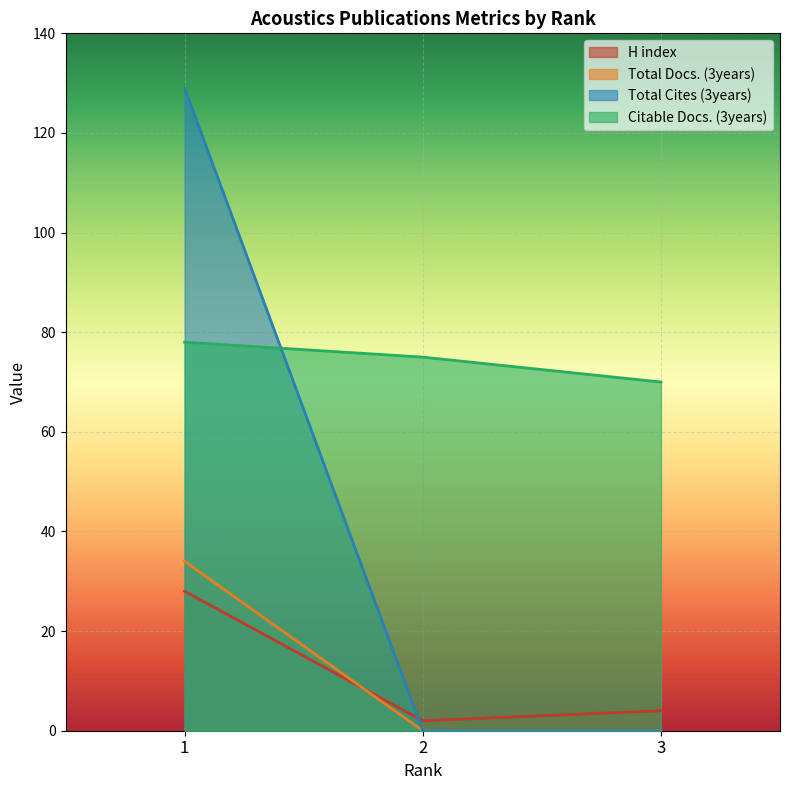

What is the greatest value displayed?

129